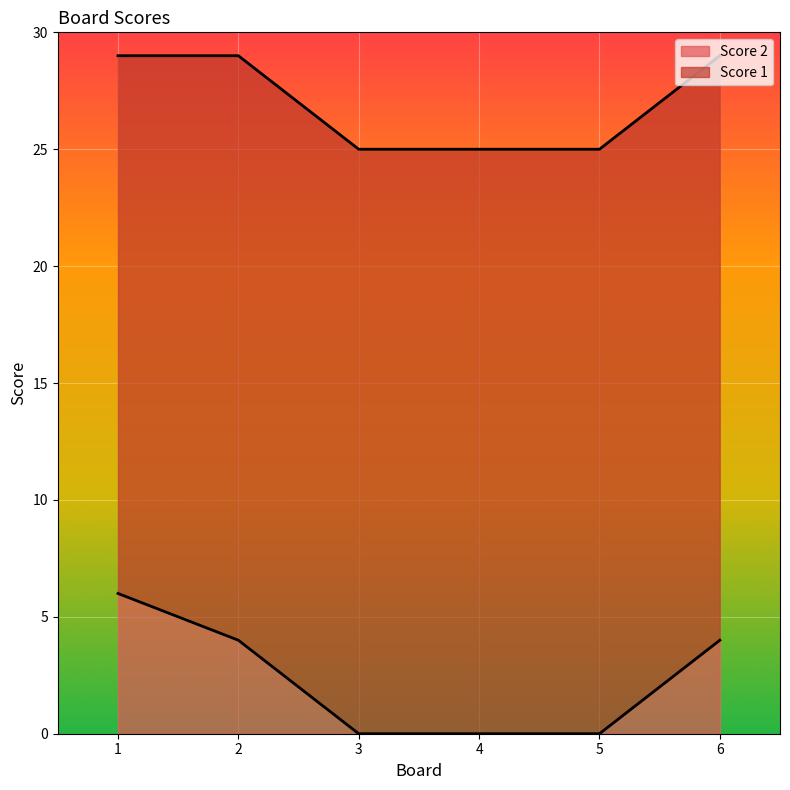

The Score 2 series shows 2 at 2. True or false?

False